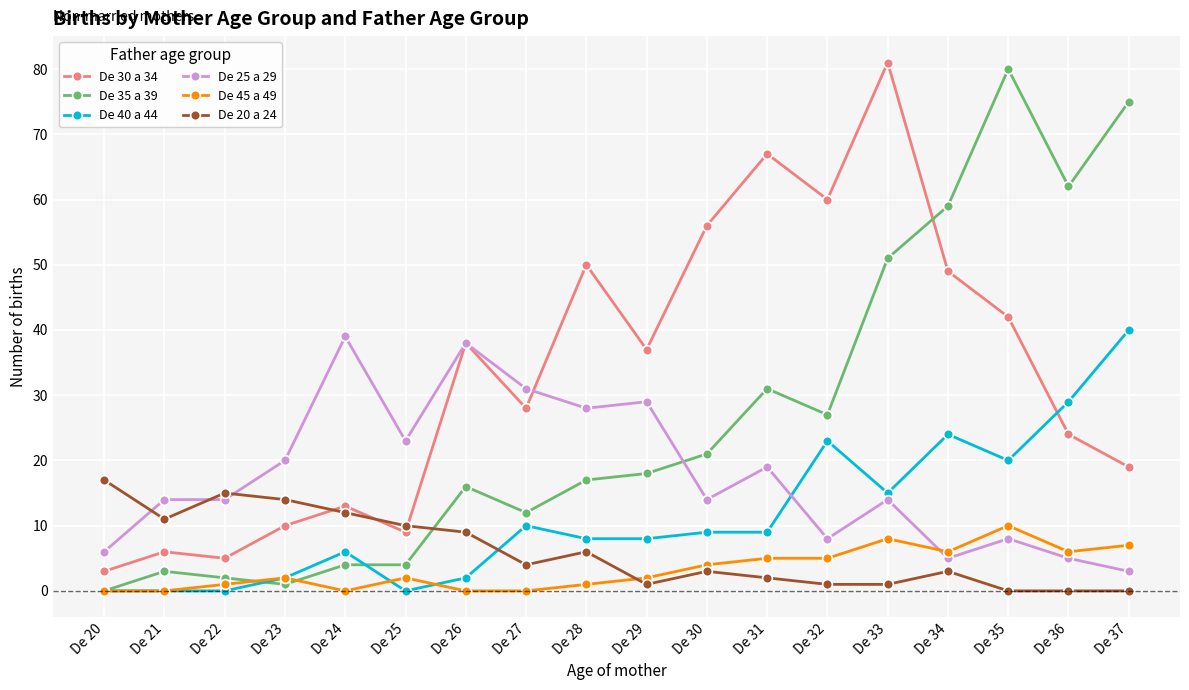

The De 25 a 29 series shows 12 at De 32. True or false?

False